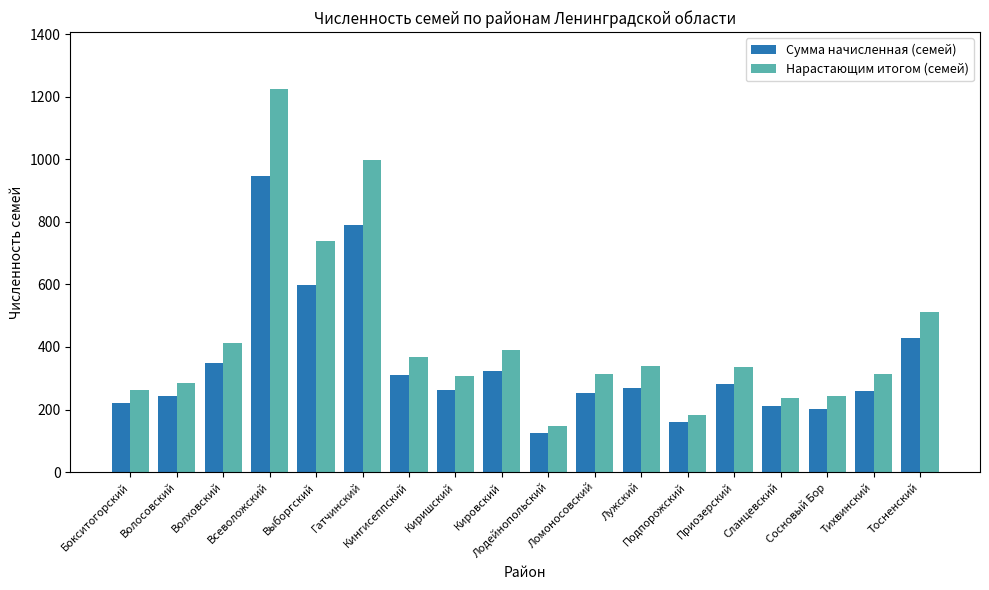

Rank the series by their average value, from lowest to highest.

Сумма начисленная (семей), Нарастающим итогом (семей)